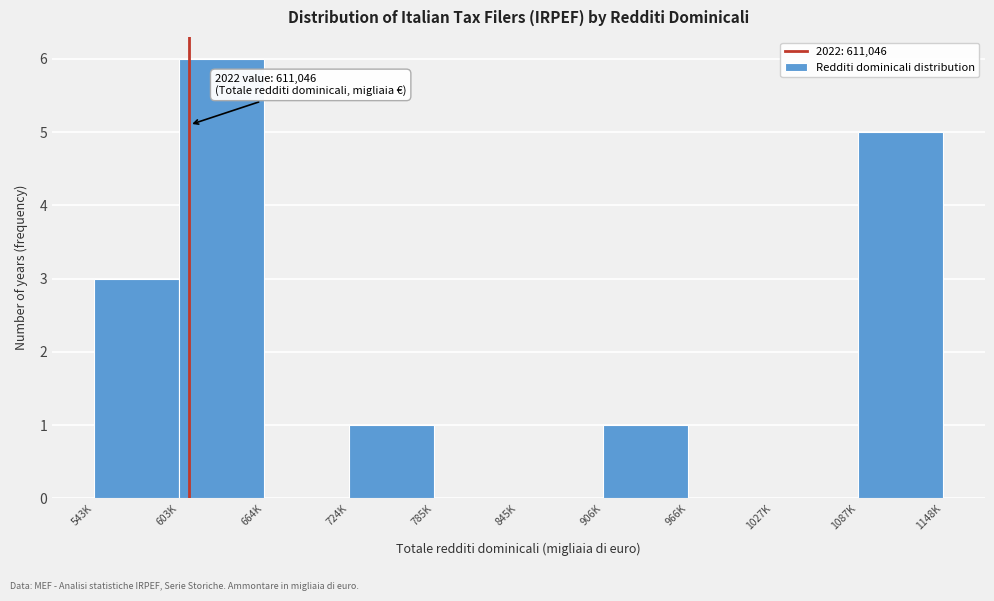

Reading left to right, list all the values displayed in this chart.

543K=3	603K=6	664K=0	724K=1	785K=0	845K=0	906K=1	966K=0	1027K=0	1148K=5